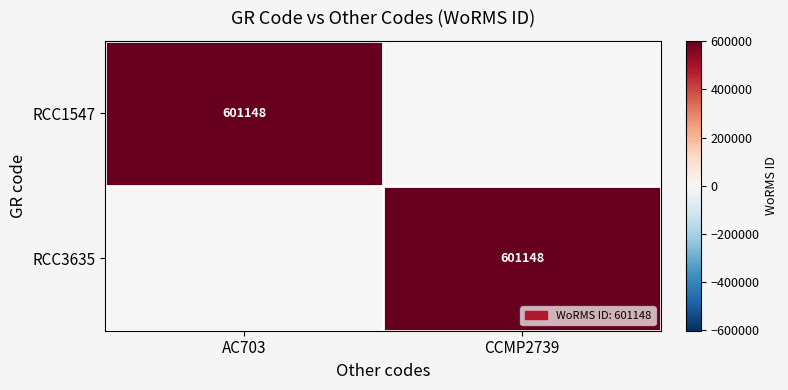

The RCC3635 series shows 601148 at CCMP2739. True or false?

True